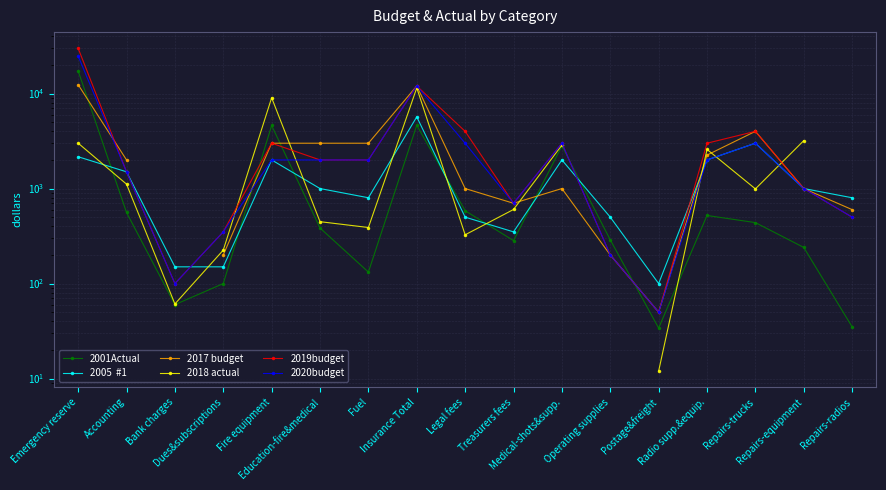

At which category is the sum across all series the highest?

Emergency reserve